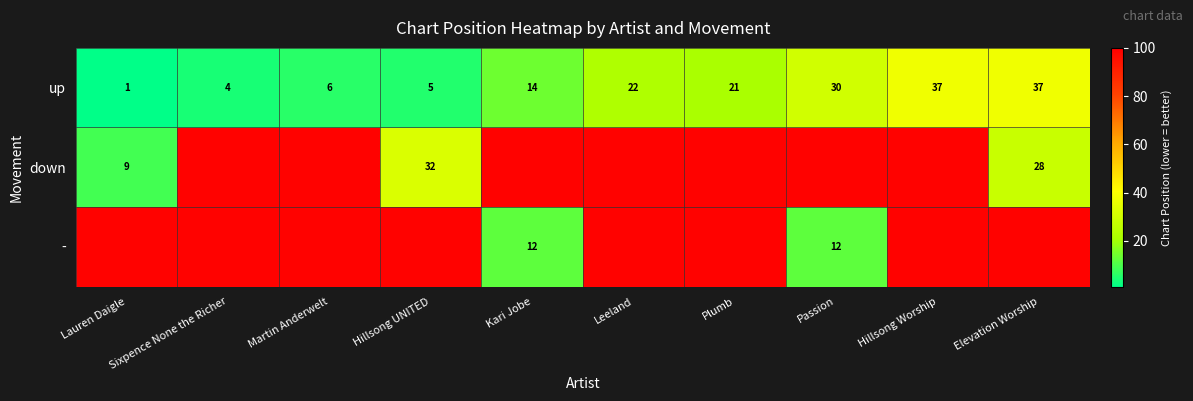

True or false: up has a value of 14 at Kari Jobe.

True